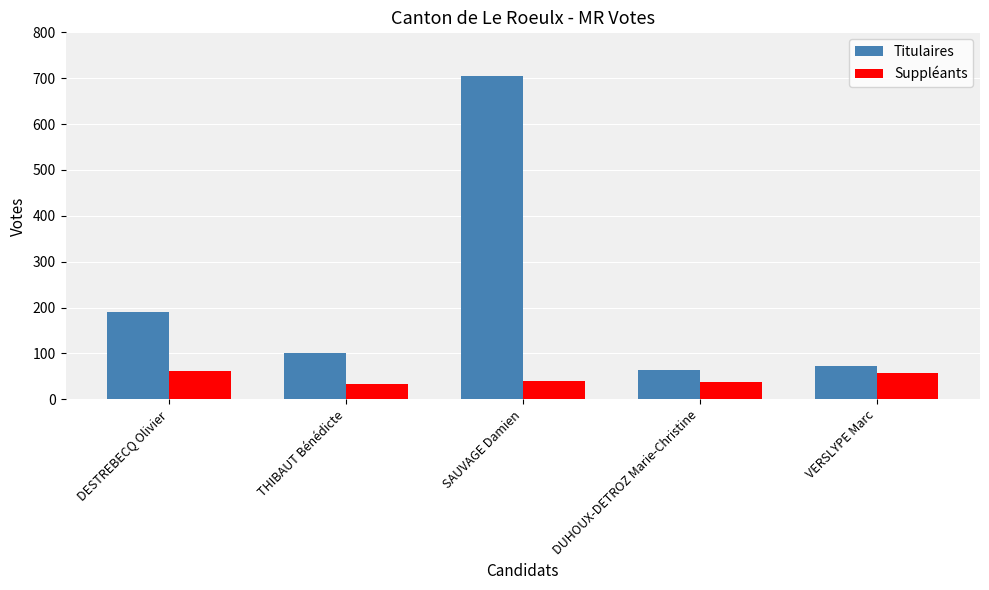

List the series in order of their peak value, highest first.

Titulaires, Suppléants